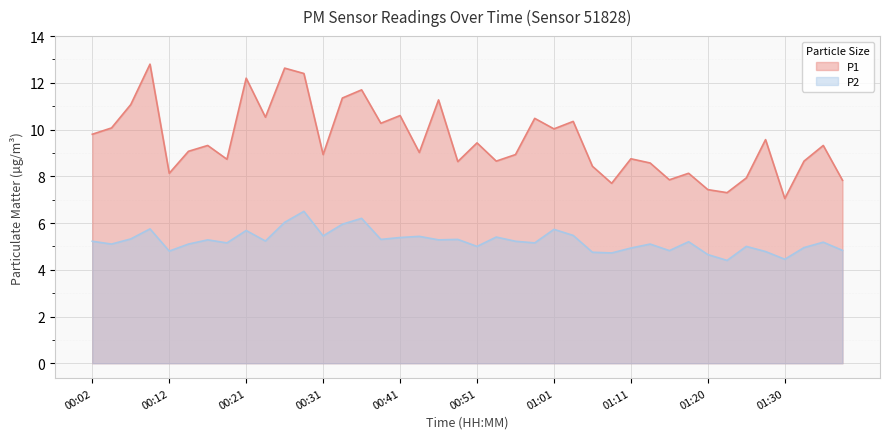

Which has a higher value, 00:26 or 00:17?

00:26